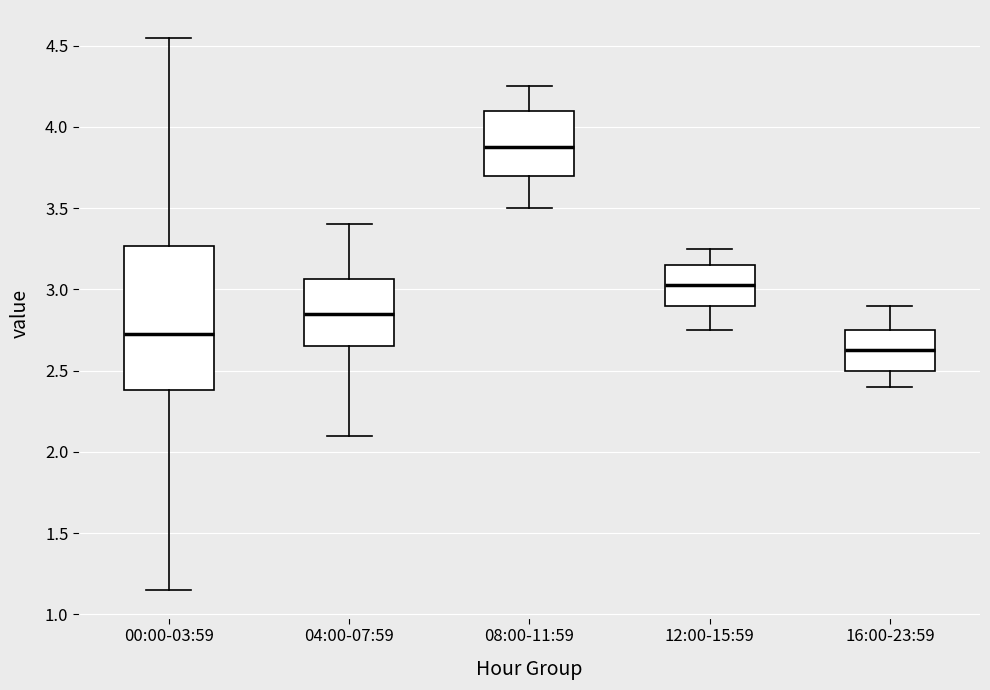

Reading left to right, transcribe this box plot: for each box, give where its median line is, the range the box spans, and where its two whiskers end, as read against the y-axis. The values are not printed on the chart, so give them approximately, as read against the axis.

00:00-03:59: median 2.75, box 2.40 to 3.25, whiskers 1.15 to 4.55
04:00-07:59: median 2.85, box 2.65 to 3.05, whiskers 2.10 to 3.40
08:00-11:59: median 3.90, box 3.70 to 4.10, whiskers 3.50 to 4.25
12:00-15:59: median 3.05, box 2.90 to 3.15, whiskers 2.75 to 3.25
16:00-23:59: median 2.65, box 2.50 to 2.75, whiskers 2.40 to 2.90